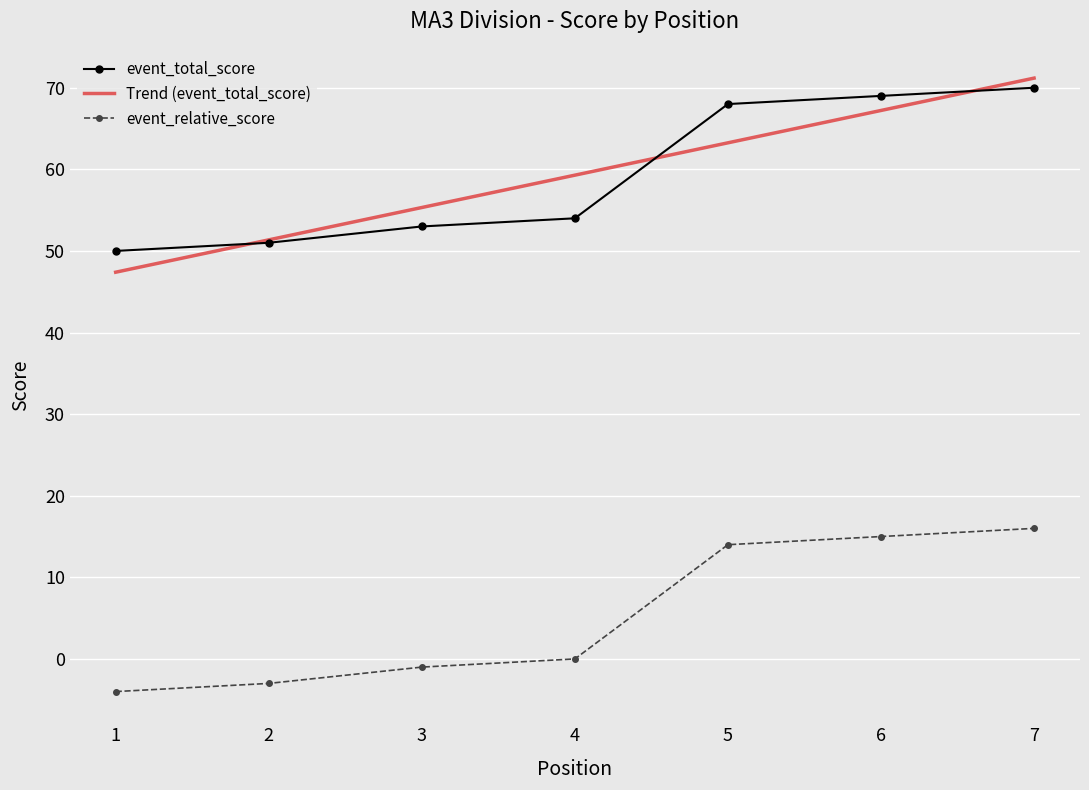

True or false: Trend (event_total_score) and event_relative_score intersect in this chart.

False